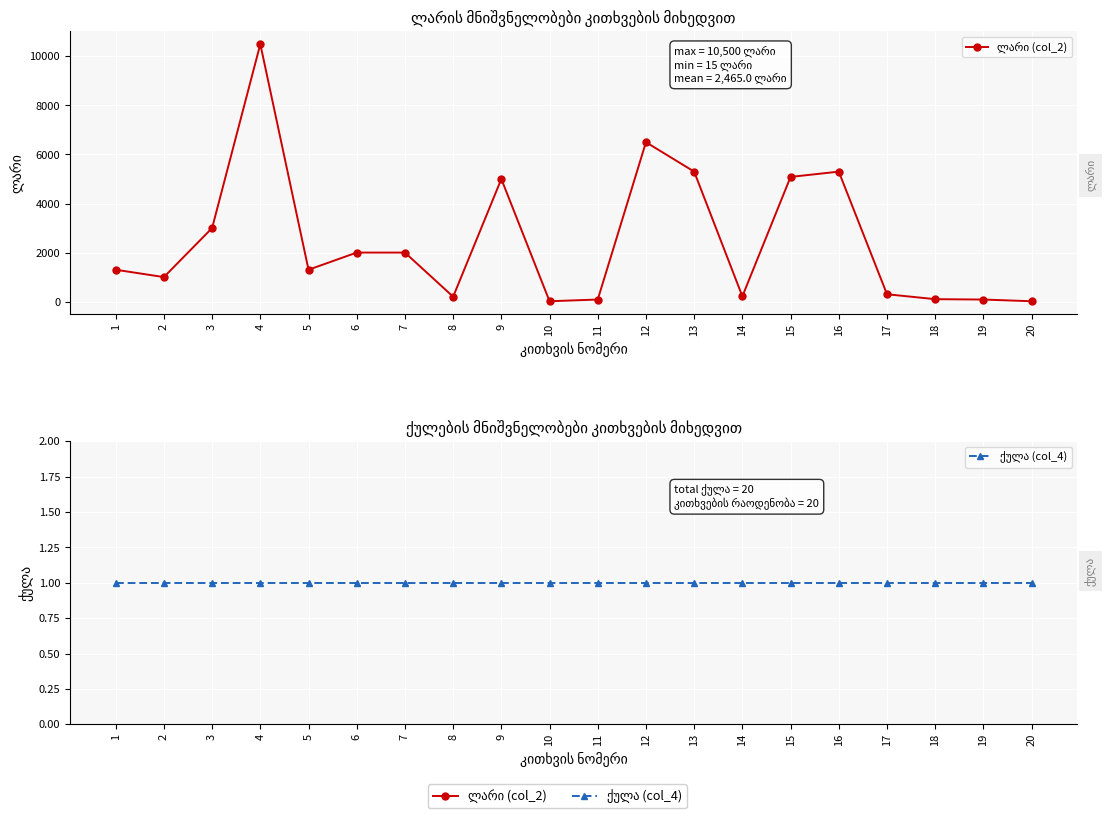

How many data points in ლარი (col_2) are above 1300?

9